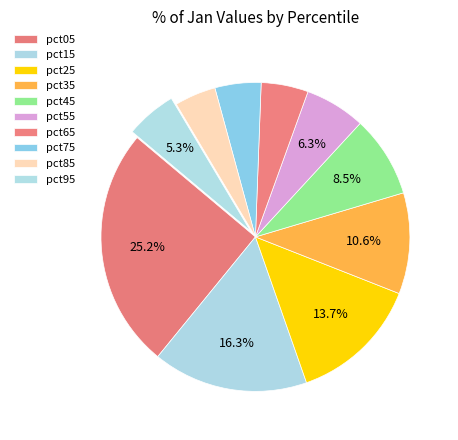

Does pct35 account for over 50% of the chart?

No